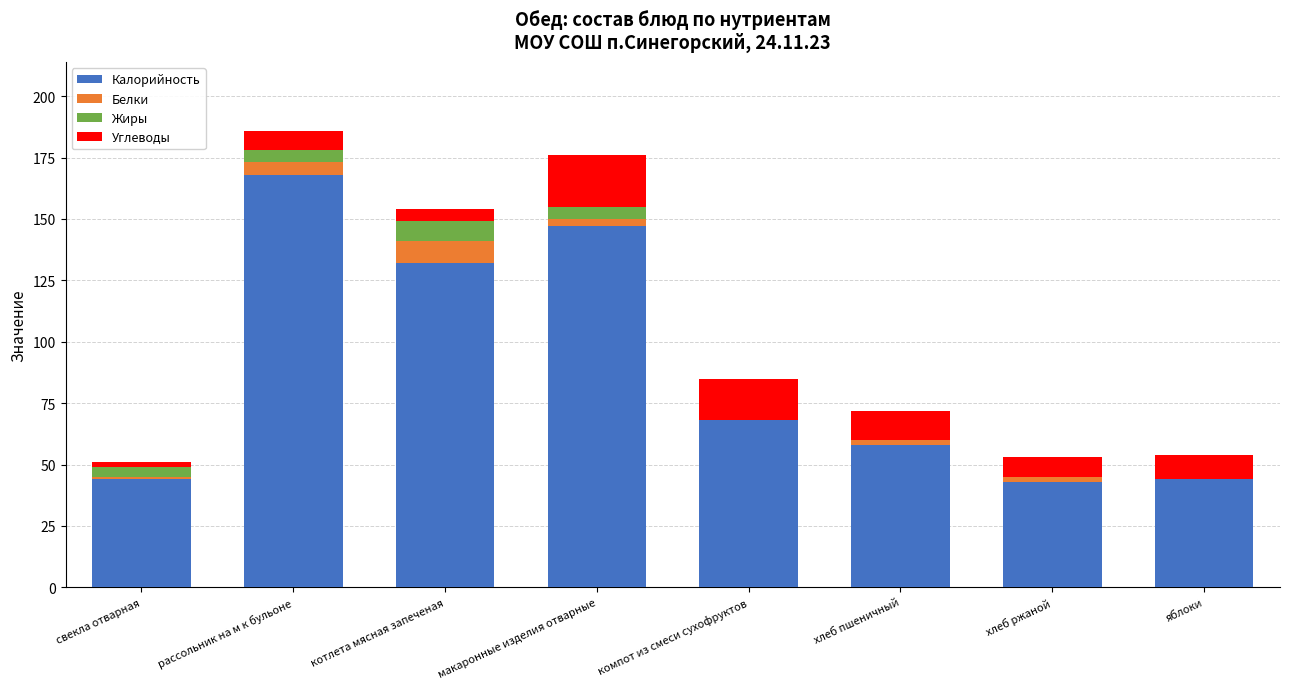

At which label is Калорийность closest to 105?

котлета мясная запеченая